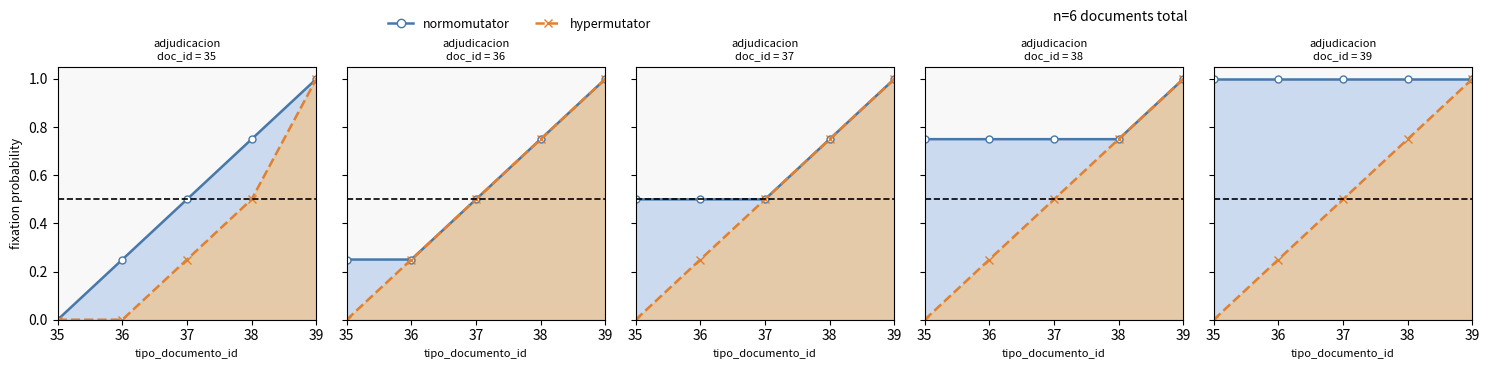

Which series has the widest spread of values?

hypermutator